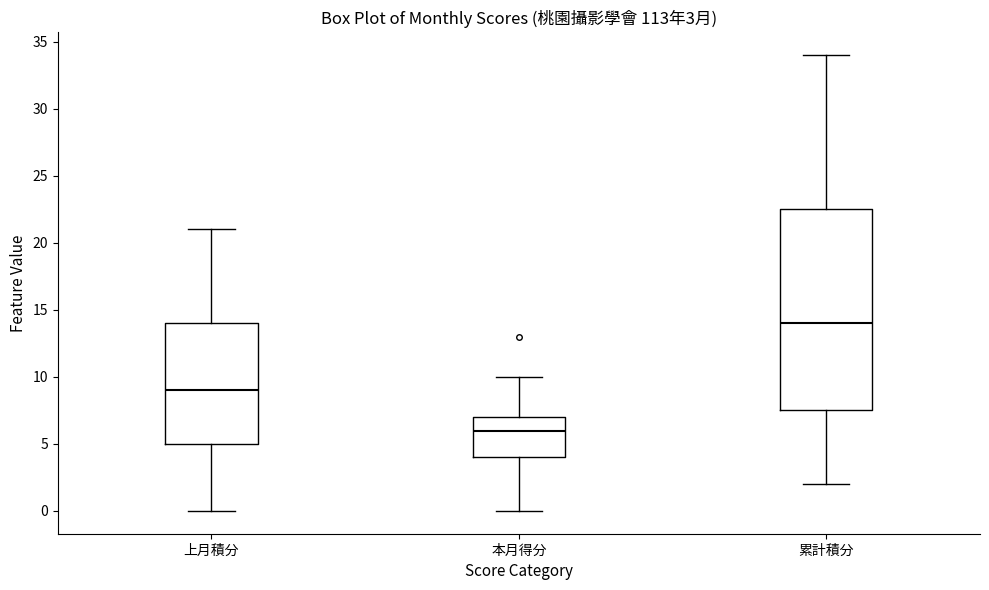

Which box's median line is the lowest?

本月得分